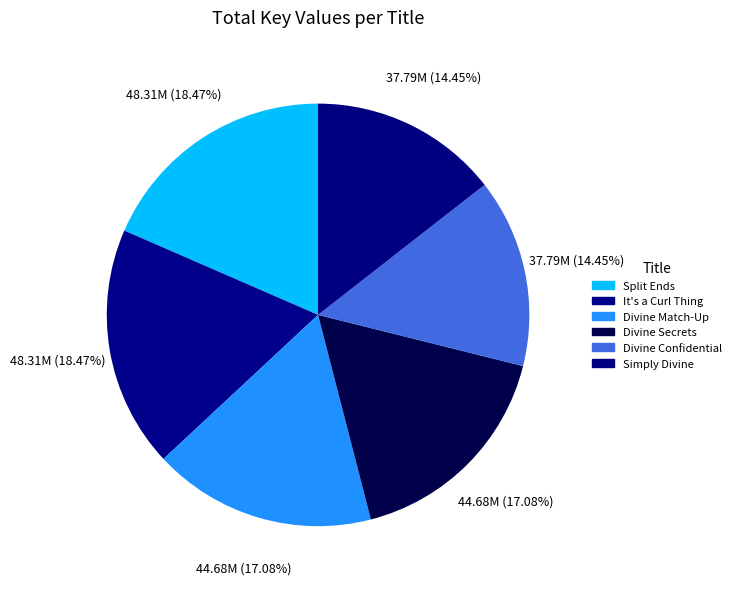

Which category has the biggest portion of the pie?

Split Ends